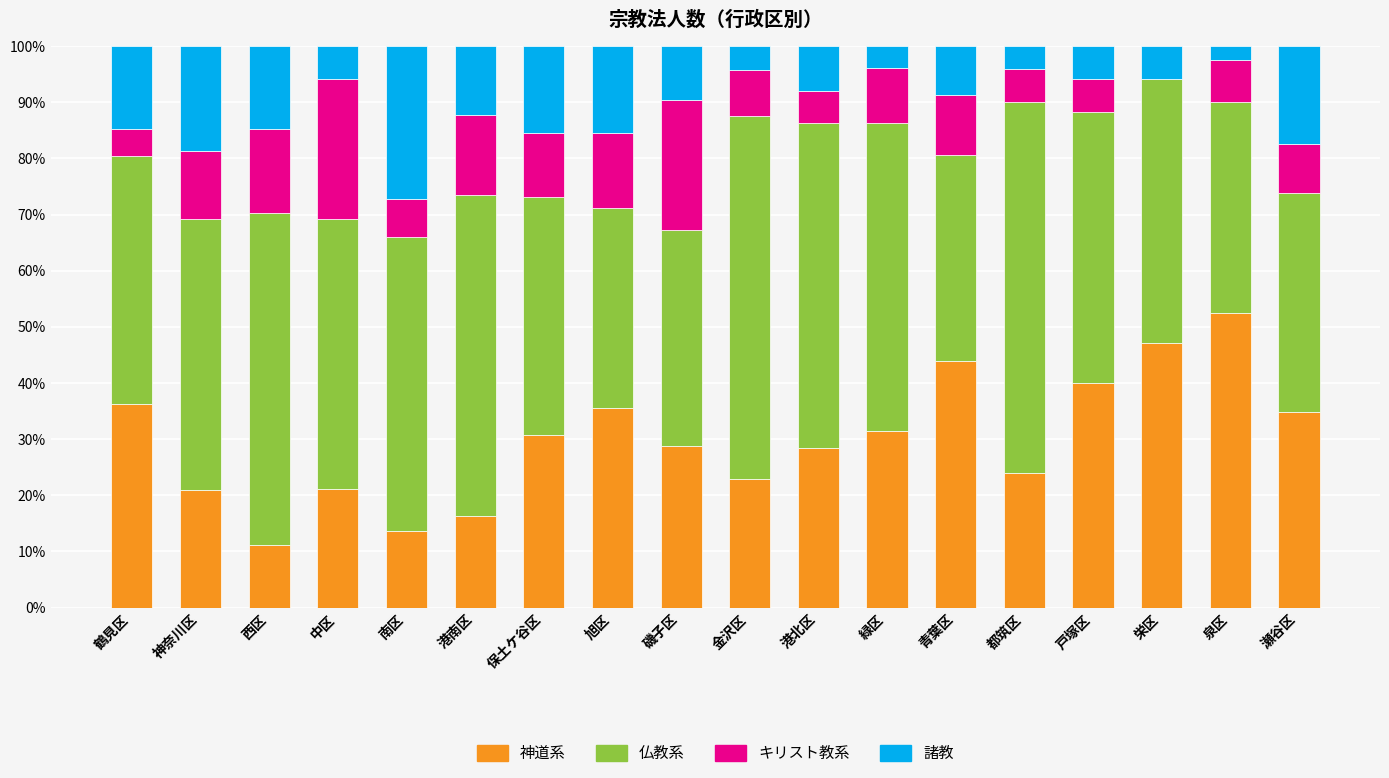

Are the bars grouped side by side (vs. stacked)?

No